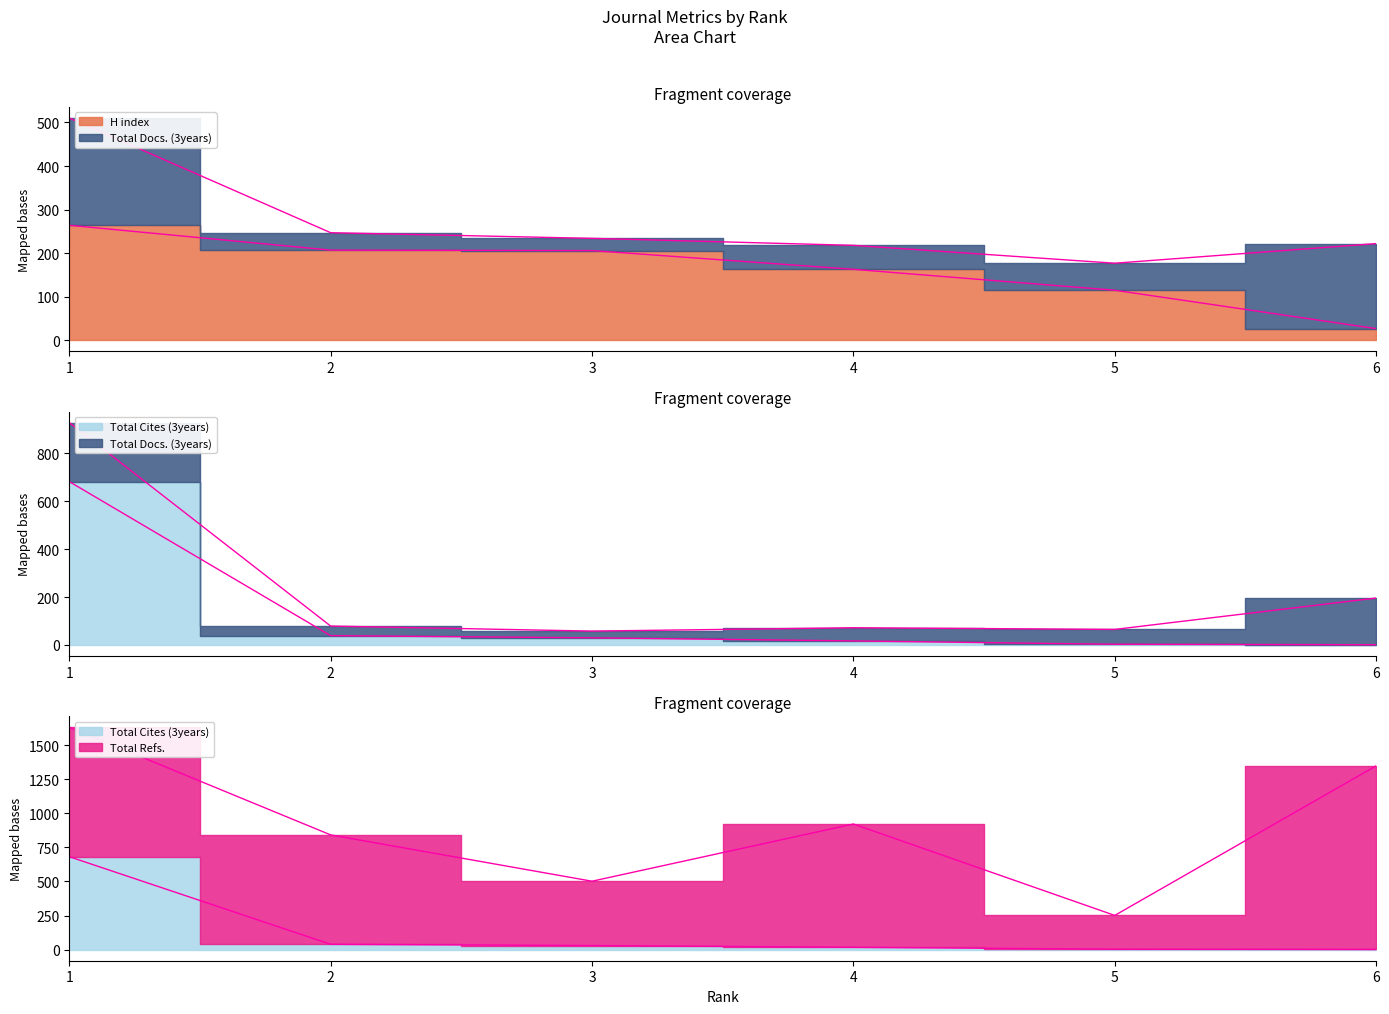

Is it true that Total Docs. (3years) equals 40 at 2?

True